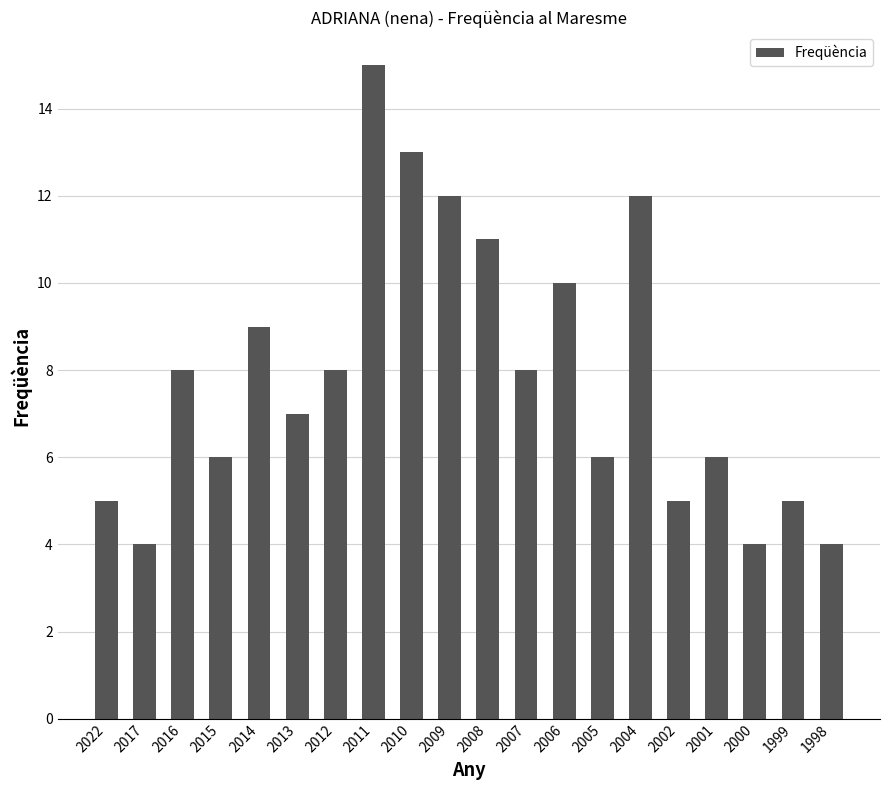

Is it true that the value at 2001 is 2?

False